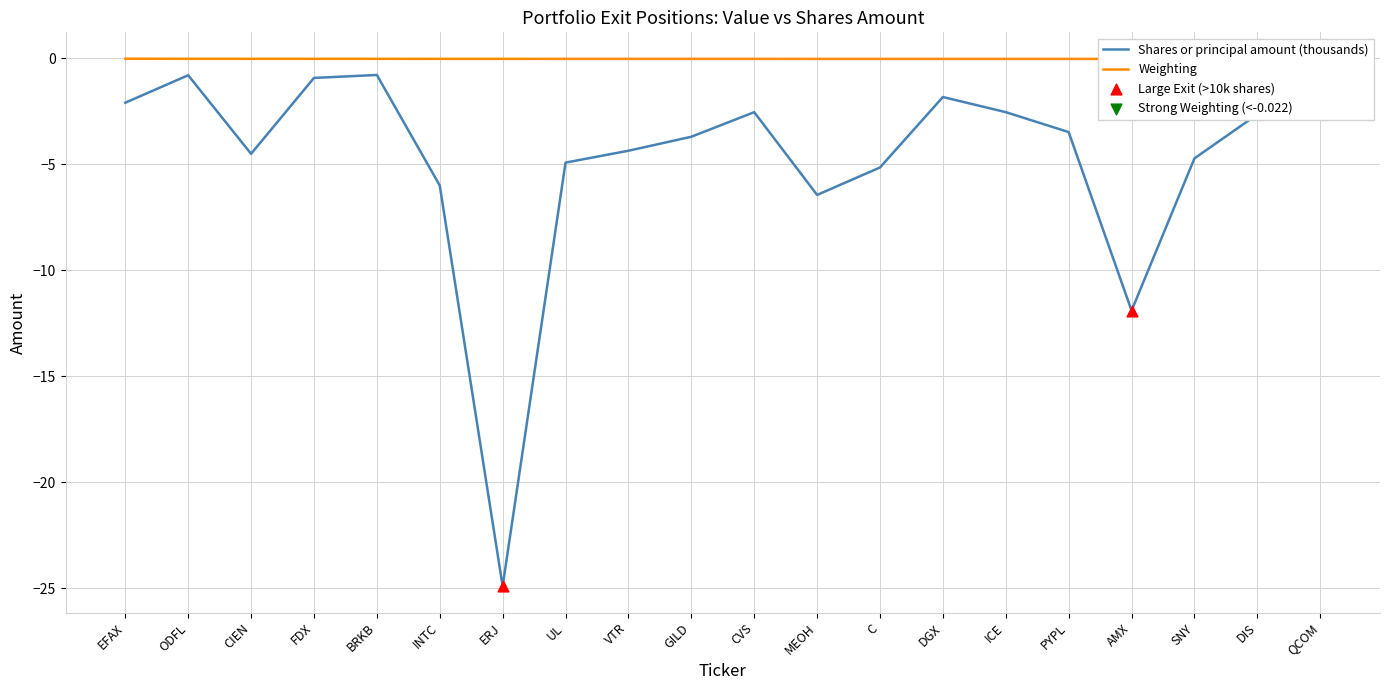

Which has a higher value, AMX or INTC?

INTC